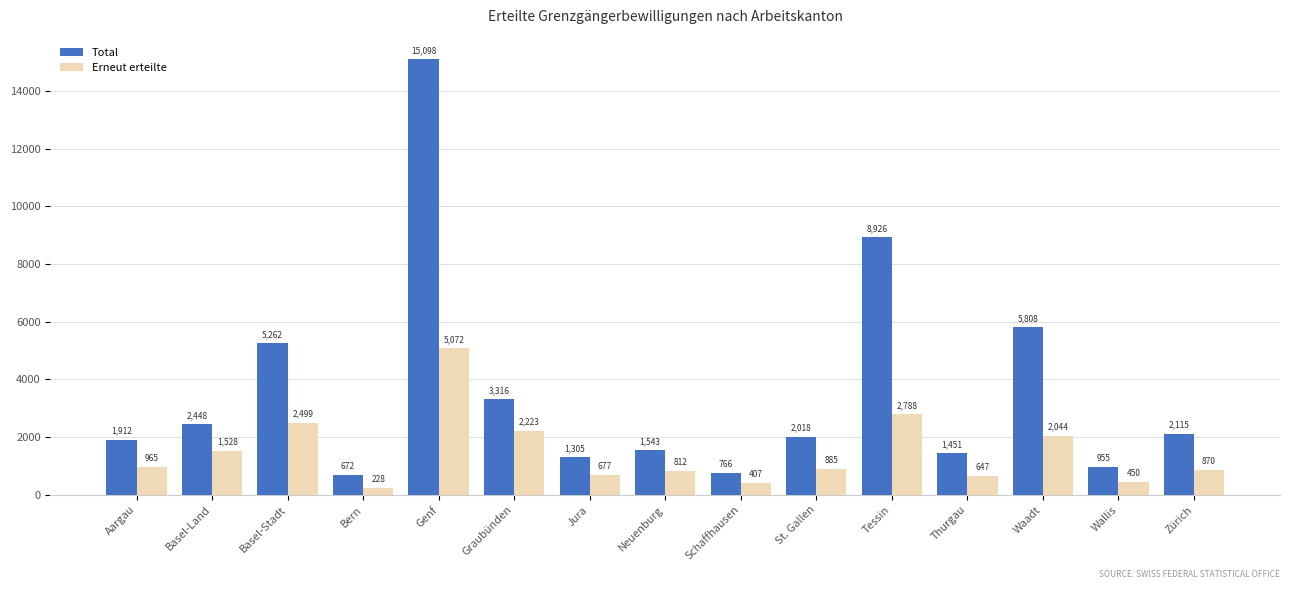

How many distinct data groups are displayed?

2